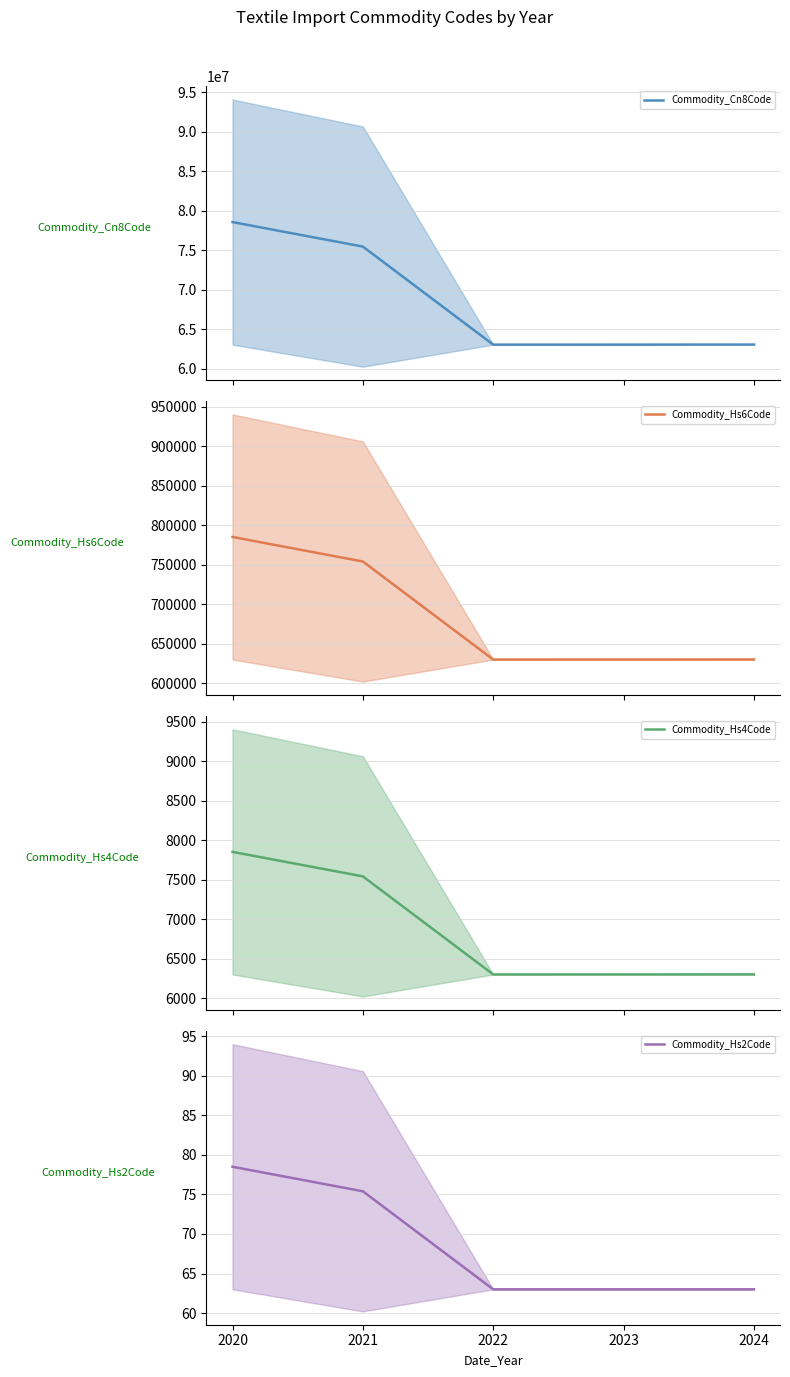

Rank the series at 2020 from lowest to highest value.

Commodity_Hs2Code, Commodity_Hs4Code, Commodity_Hs6Code, Commodity_Cn8Code